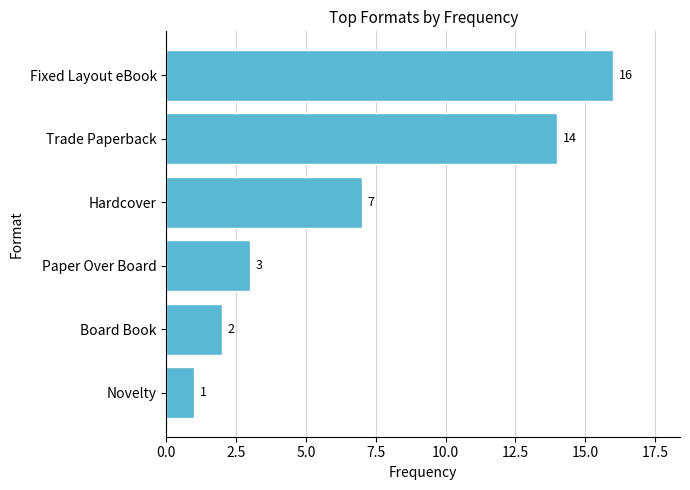

Rank the categories by value from lowest to highest.

Novelty, Board Book, Paper Over Board, Hardcover, Trade Paperback, Fixed Layout eBook